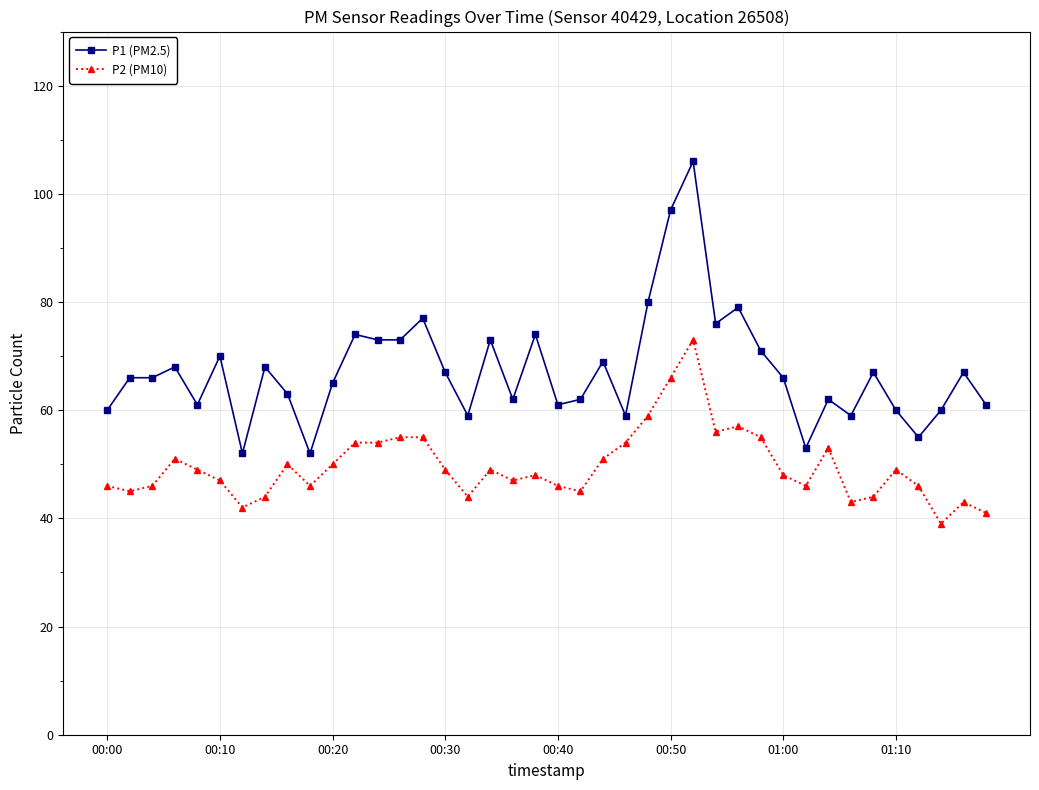

True or false: P2 (PM10) and P1 (PM2.5) cross at least once.

False